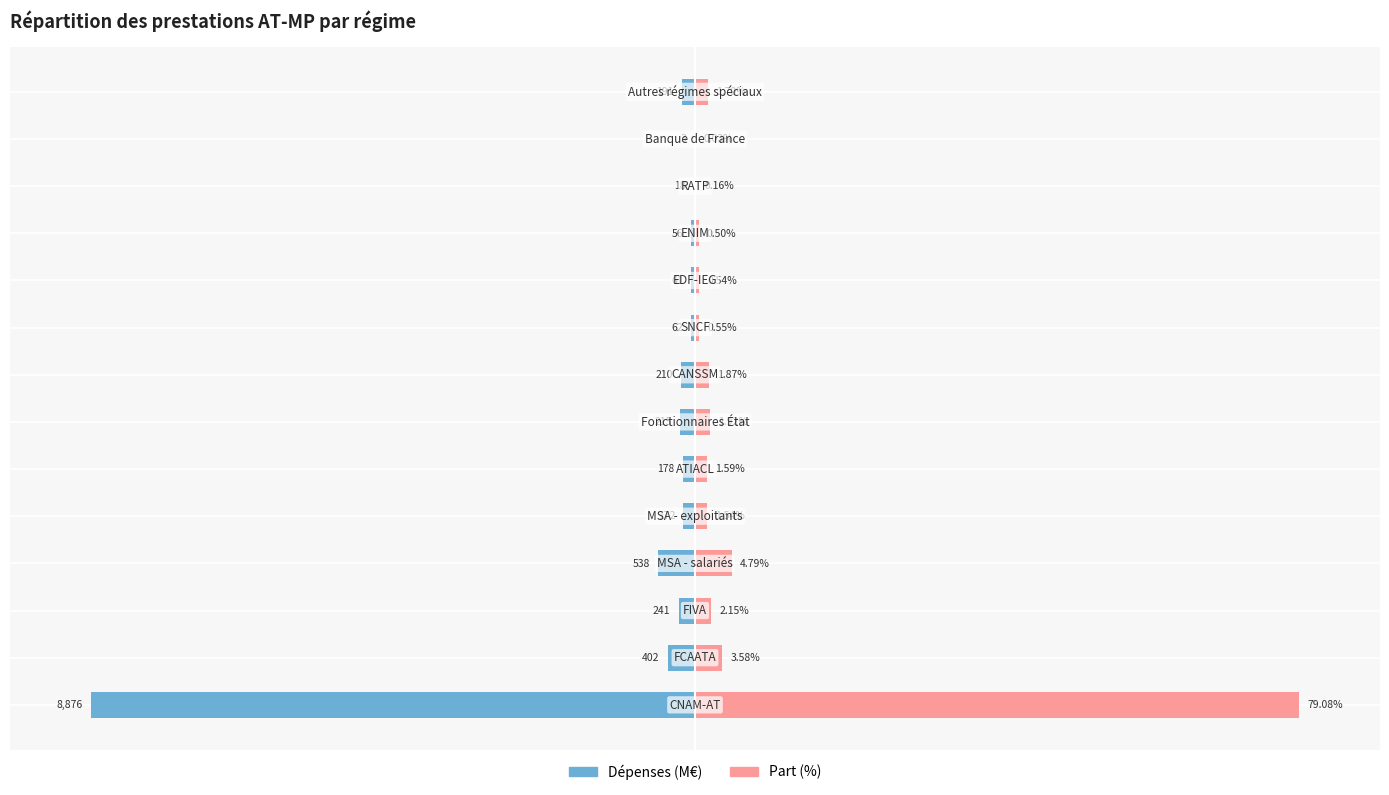

List the labels in order of Dépenses (M€) value, smallest first.

0, 3, 1, 2, 6, 7, 13, 5, 4, 8, 9, 10, 11, 12